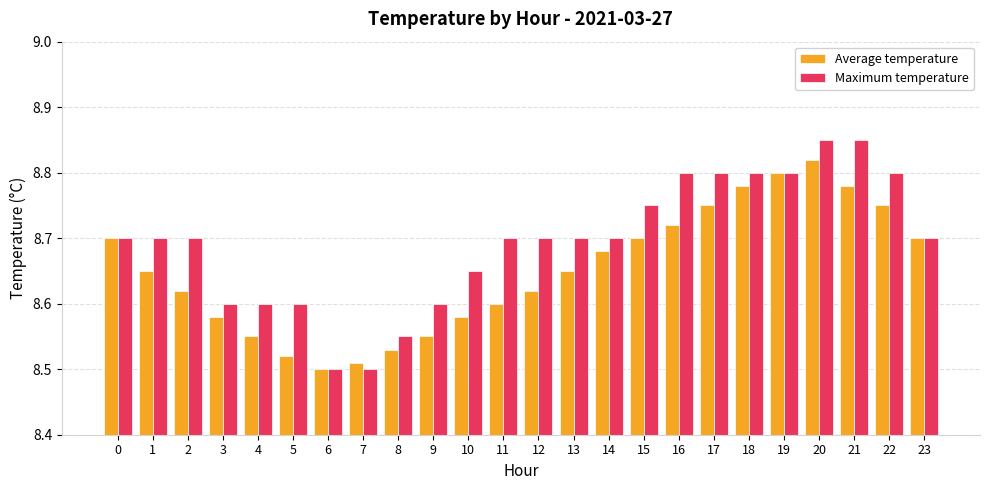

Between 8 and 9, which series saw the biggest shift?

Maximum temperature